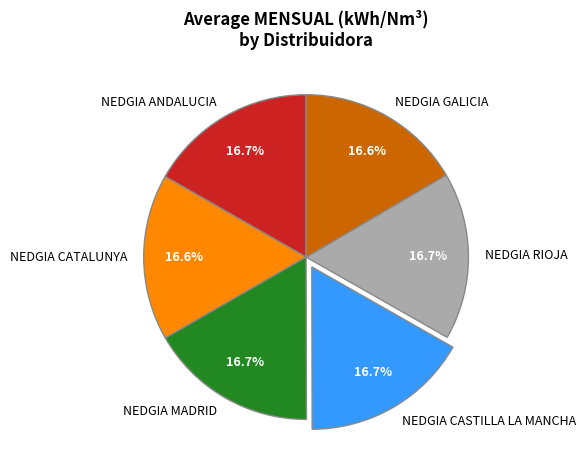

How many segments does this pie chart have?

6